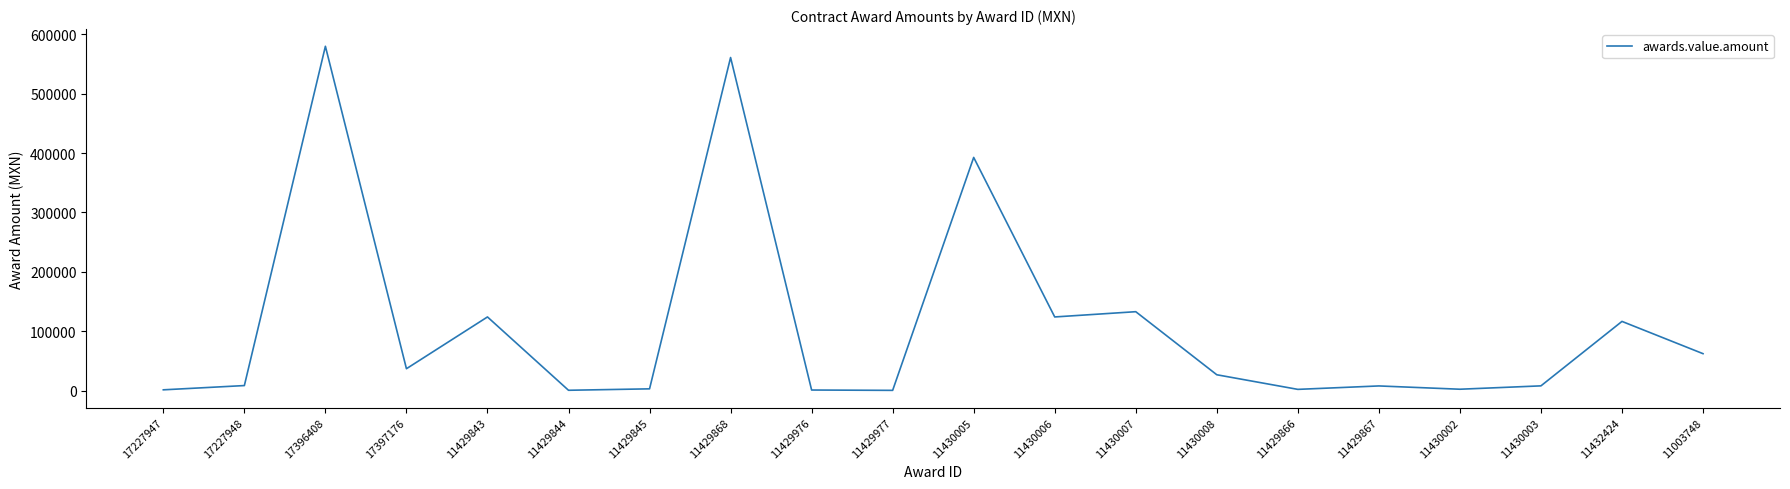

What is the maximum value shown in the chart?

579892.1